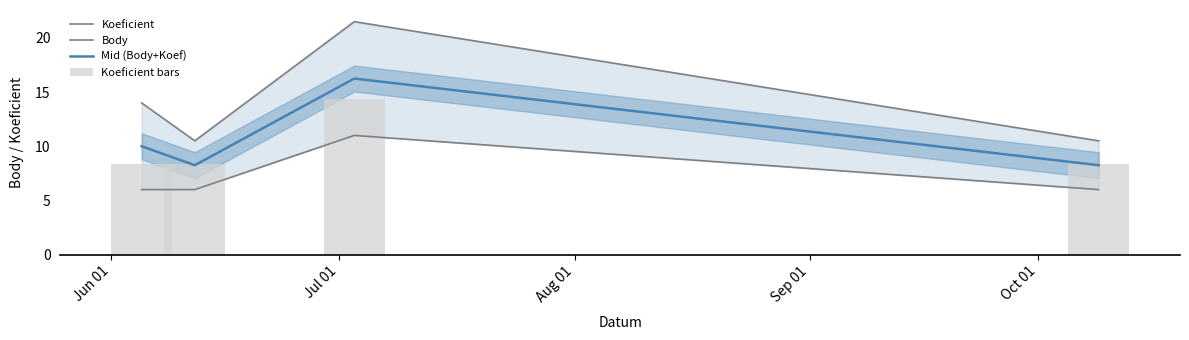

Is the value of Koeficient at Jul 01 greater than the value of Koeficient bars at Jun 01?

No